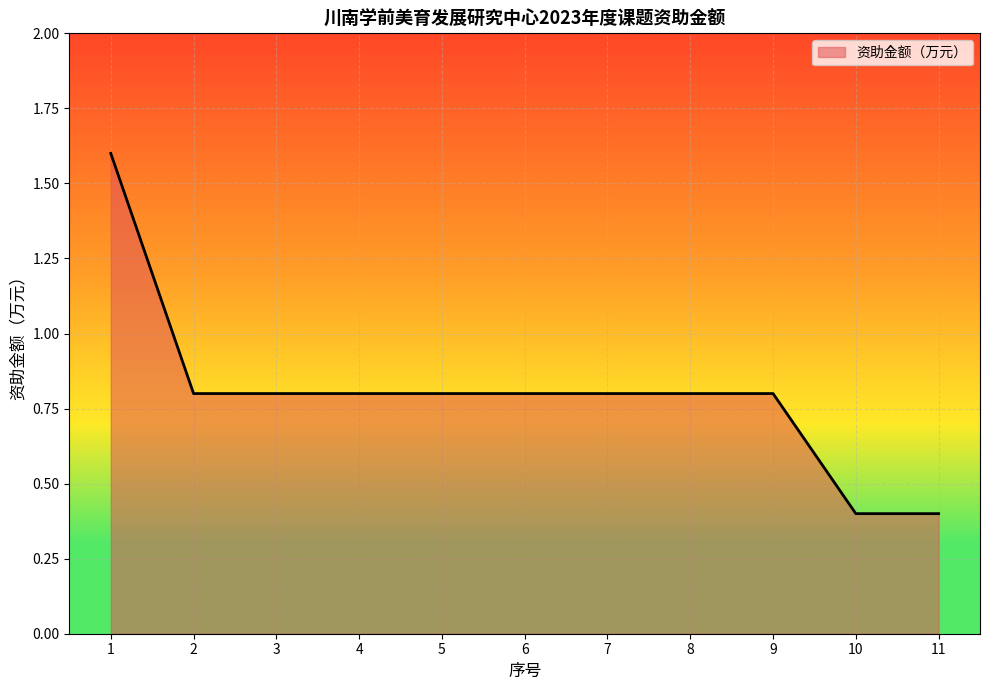

The chart shows a value of 0.1 at 10. True or false?

False